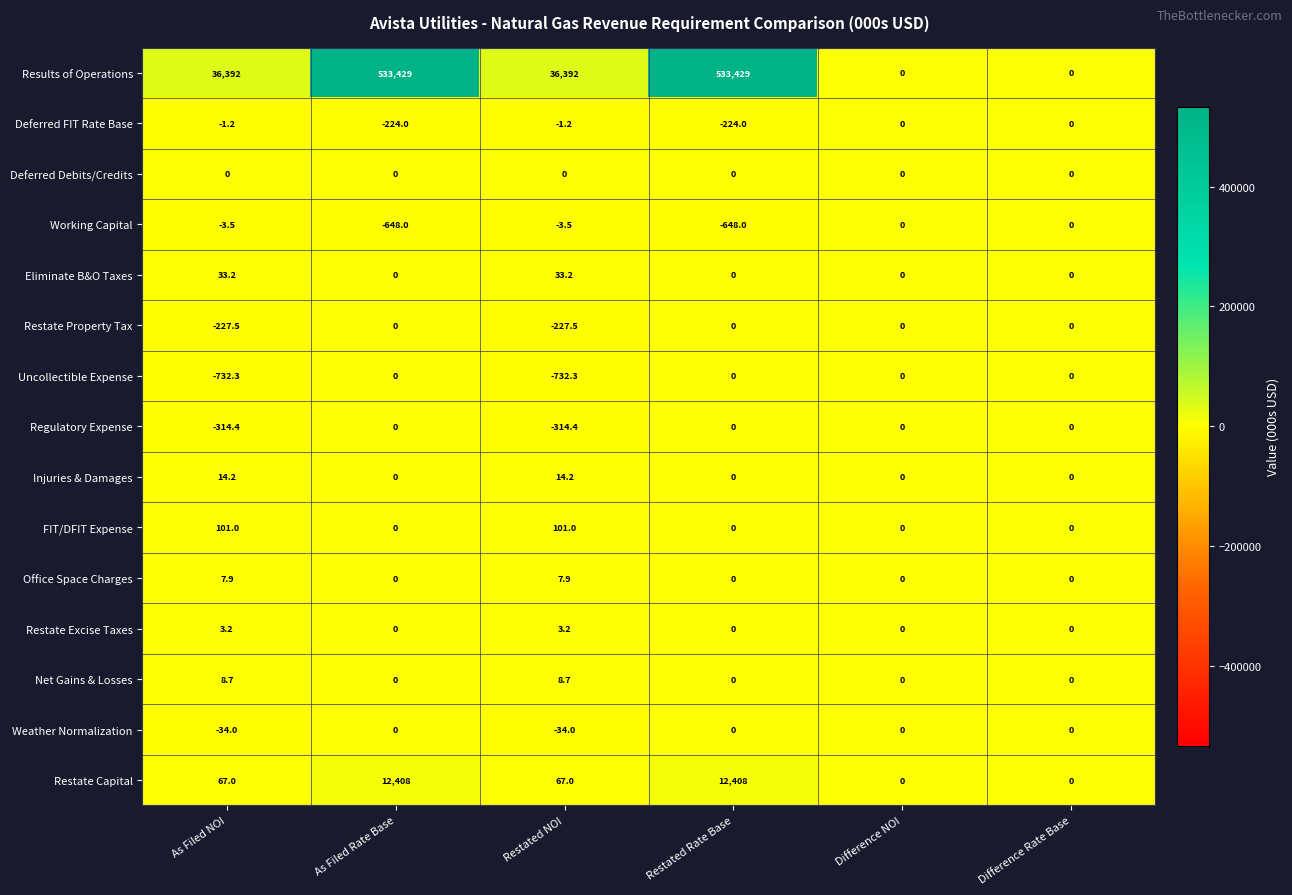

What is the difference between the Results of Operations values at As Filed NOI and Restated Rate Base?

497037.0